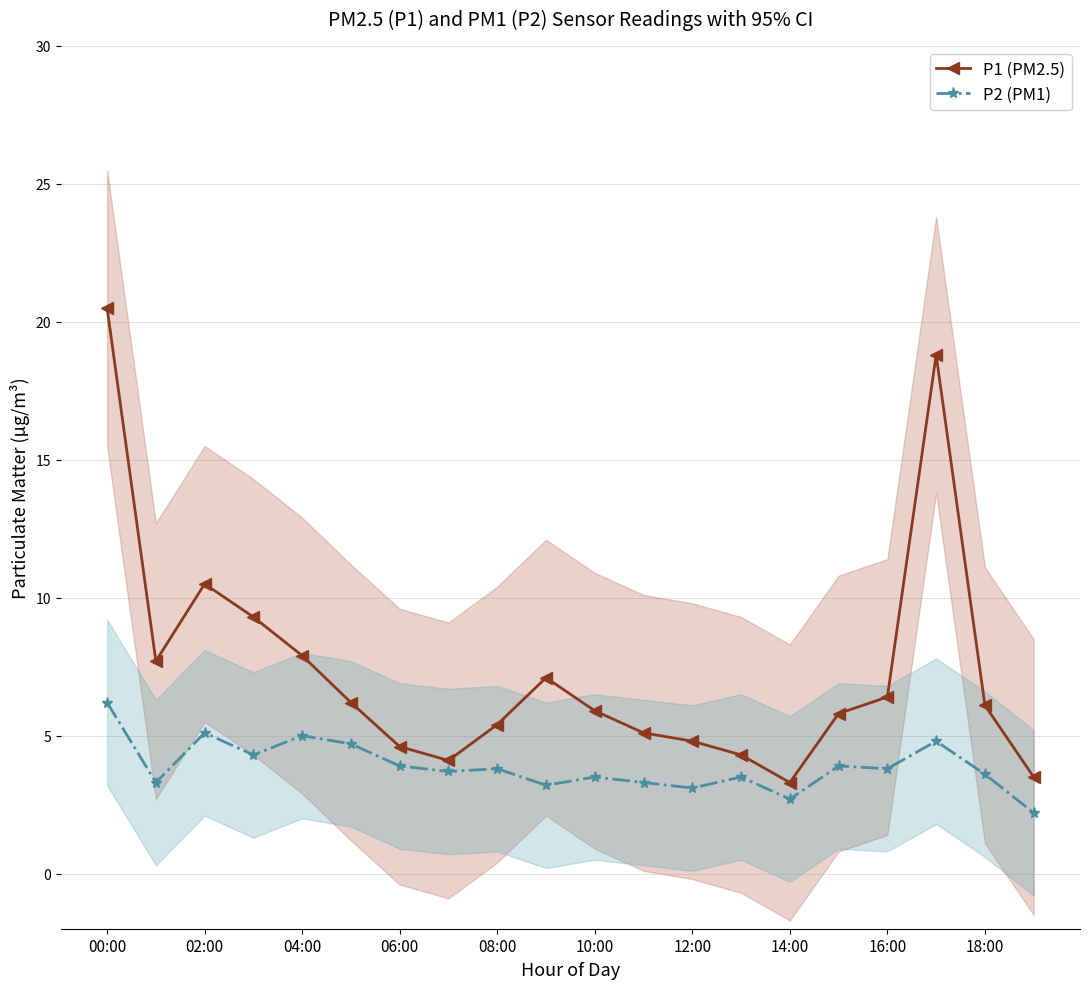

The value of P2 (PM1) at 11 is 3.3. True or false?

True